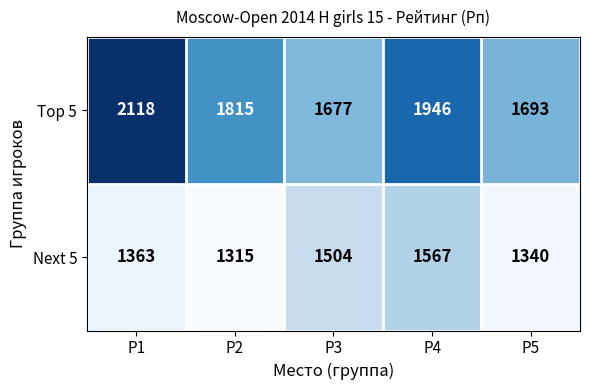

Which series has the largest total across all categories?

Top 5